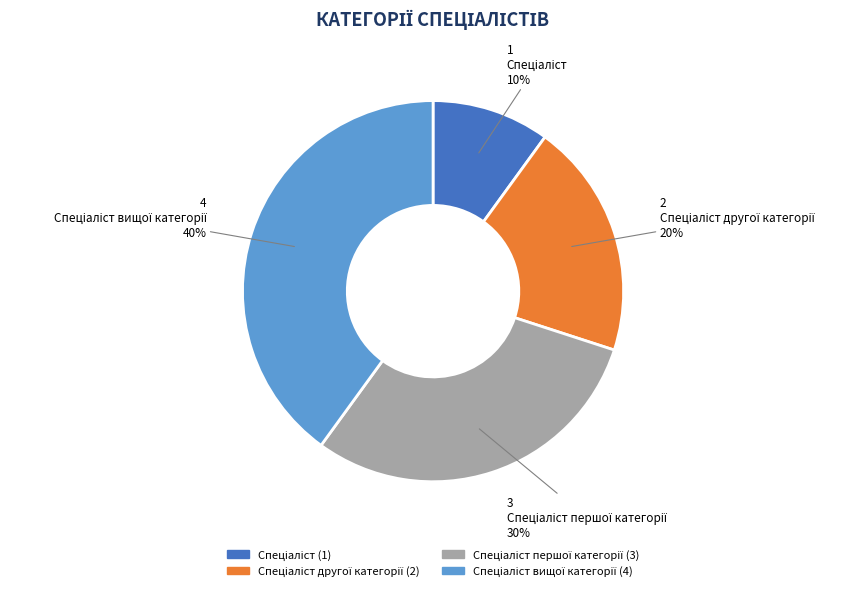

To the nearest percent, what is the average slice percentage?

25%